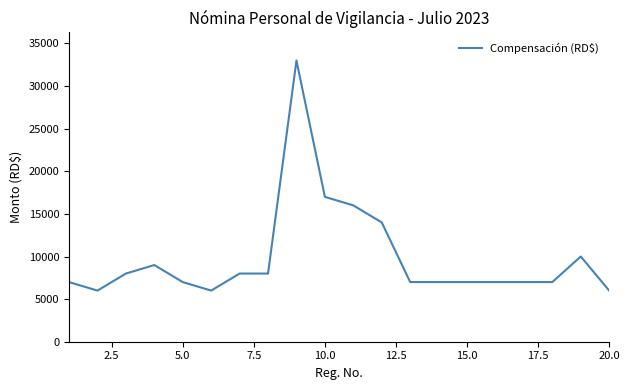

What is the difference between the maximum and minimum values?

27000